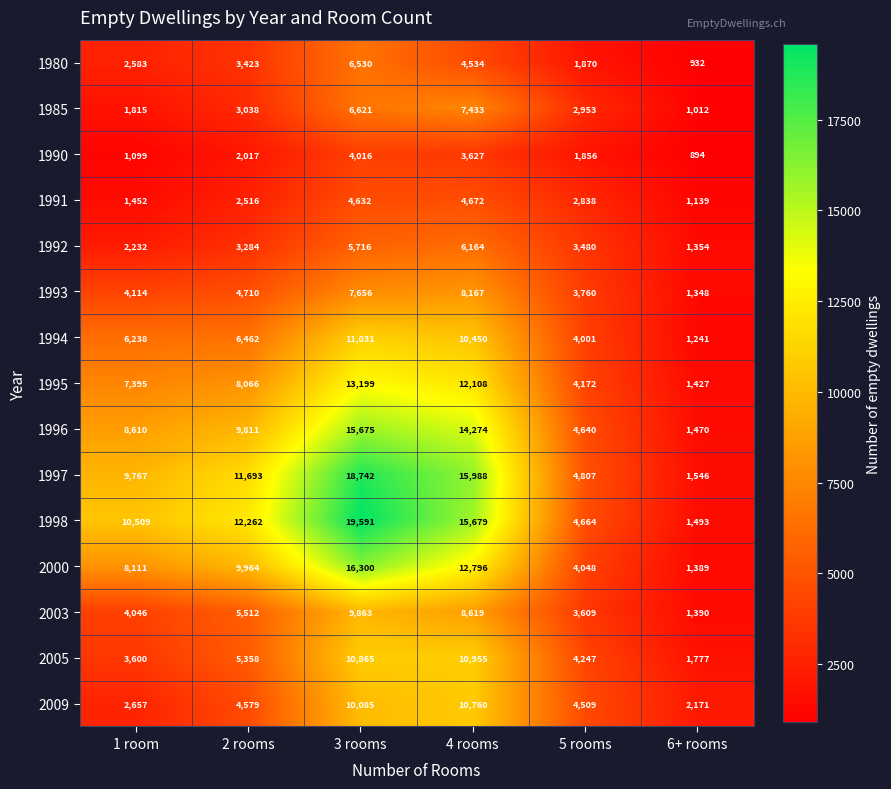

What is the greatest value displayed?

19591